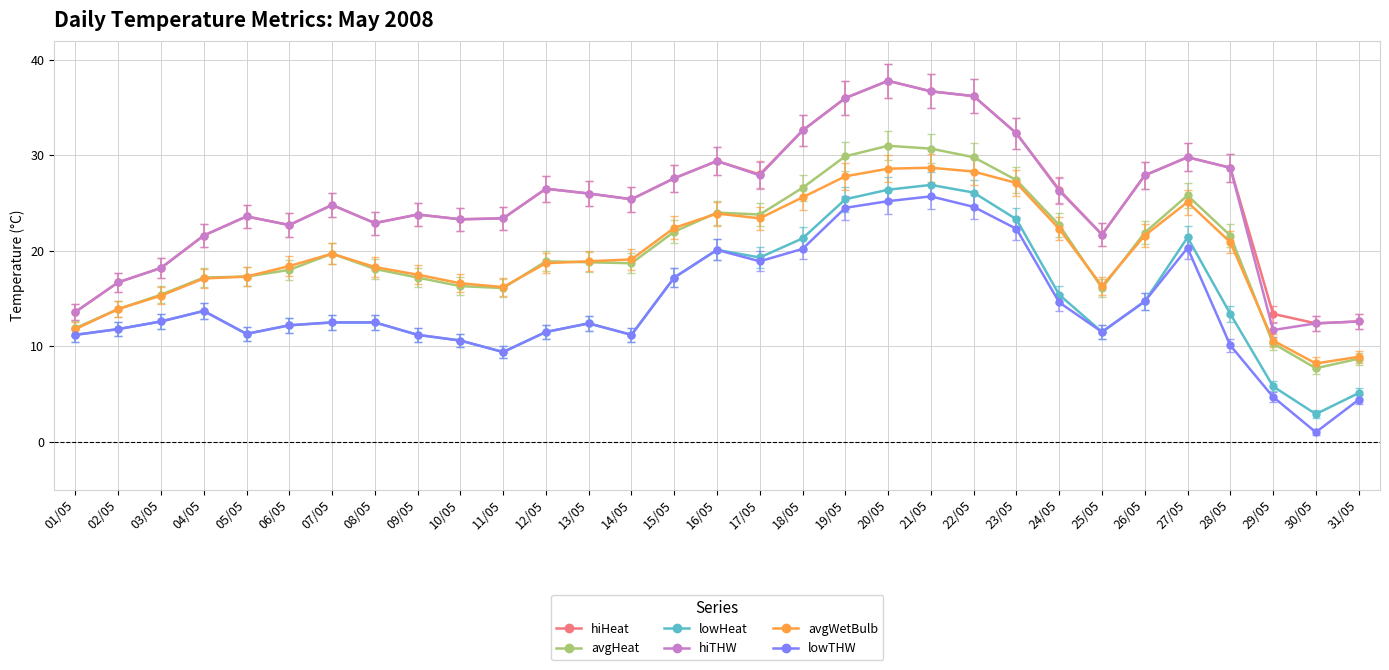

Does the chart have visible grid lines?

Yes